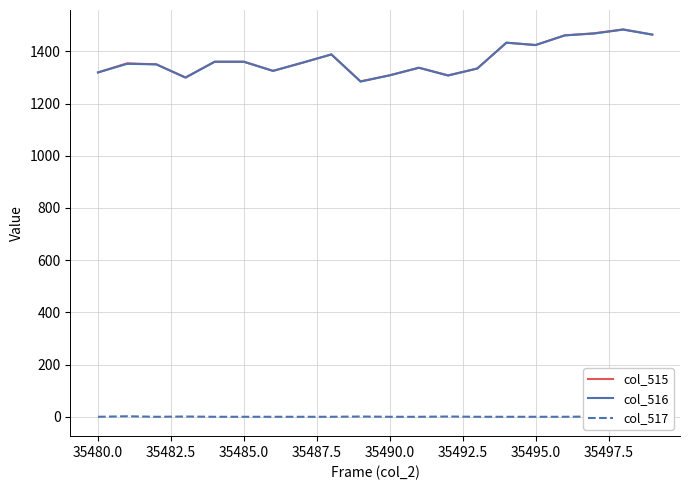

The col_515 series shows 1319 at 35480.0. True or false?

True